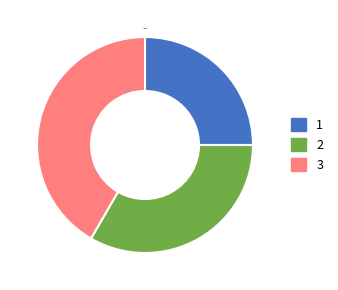

How many slices are in this pie chart?

3